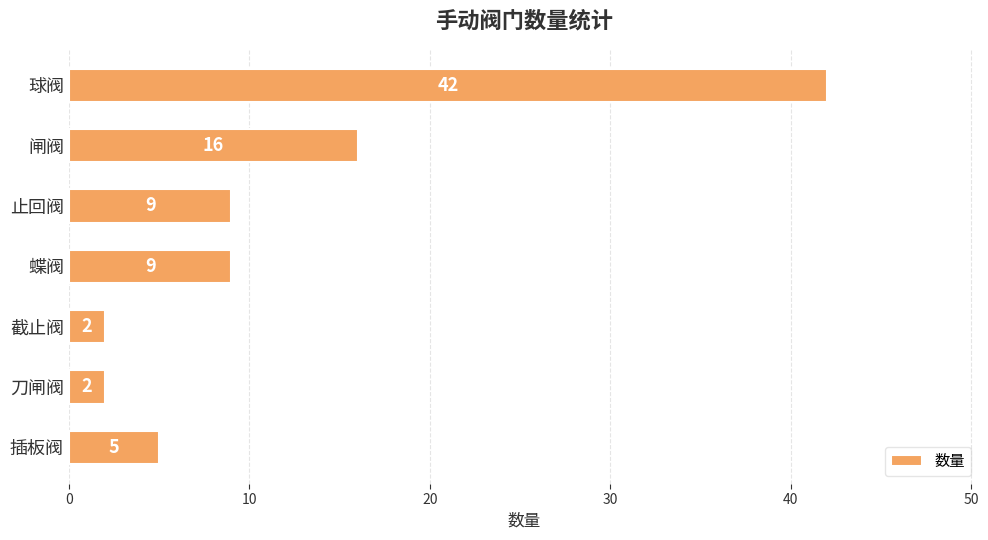

What is the ratio of the value at 球阀 to the value at 止回阀?

4.7